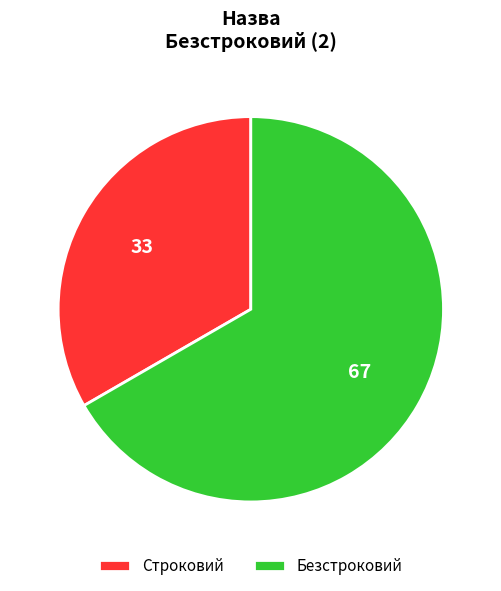

Is it true that Безстроковий is 78% of the pie?

False